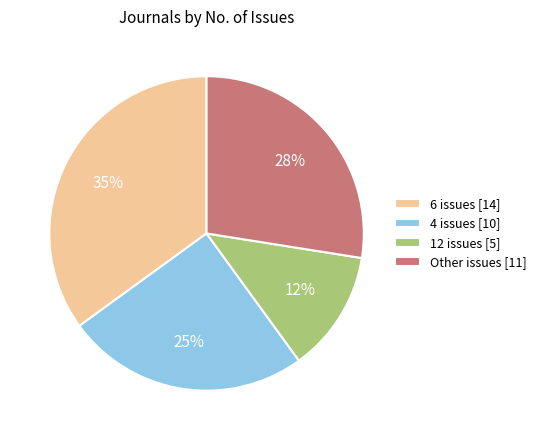

To the nearest percent, what is the difference between the 12 issues [5] and 6 issues [14] slice percentages?

23%